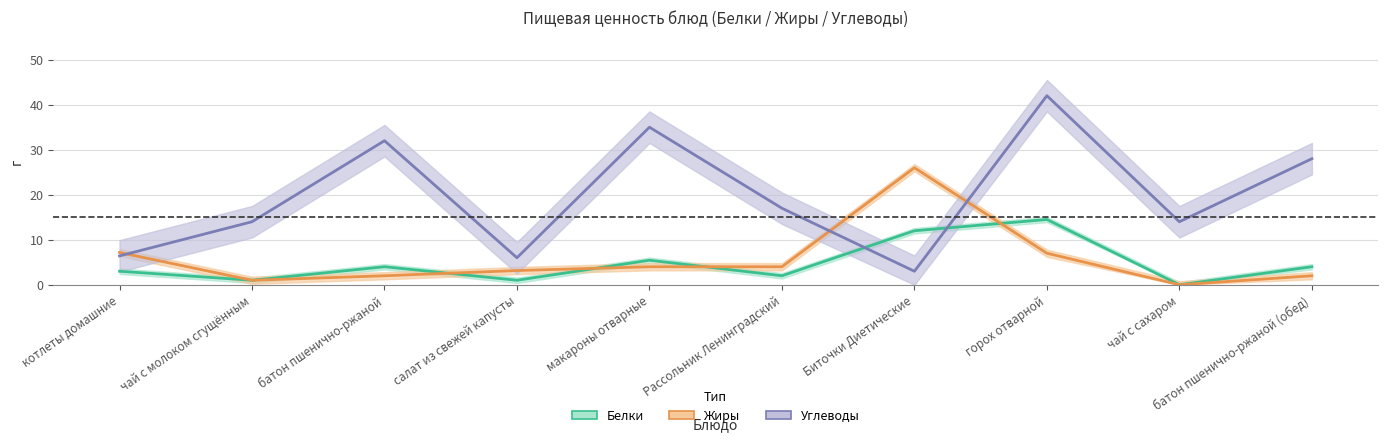

Between which two adjacent categories do Белки and Углеводы first intersect?

Рассольник Ленинградский and Биточки Диетические